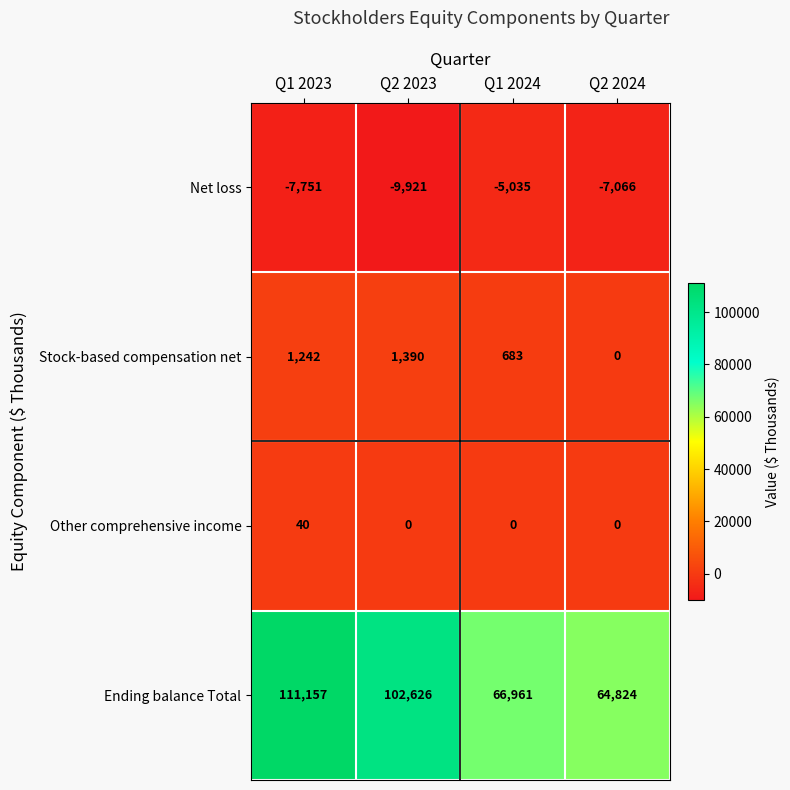

Is the value of Other comprehensive income at Q2 2023 greater than the value of Net loss at Q1 2023?

Yes